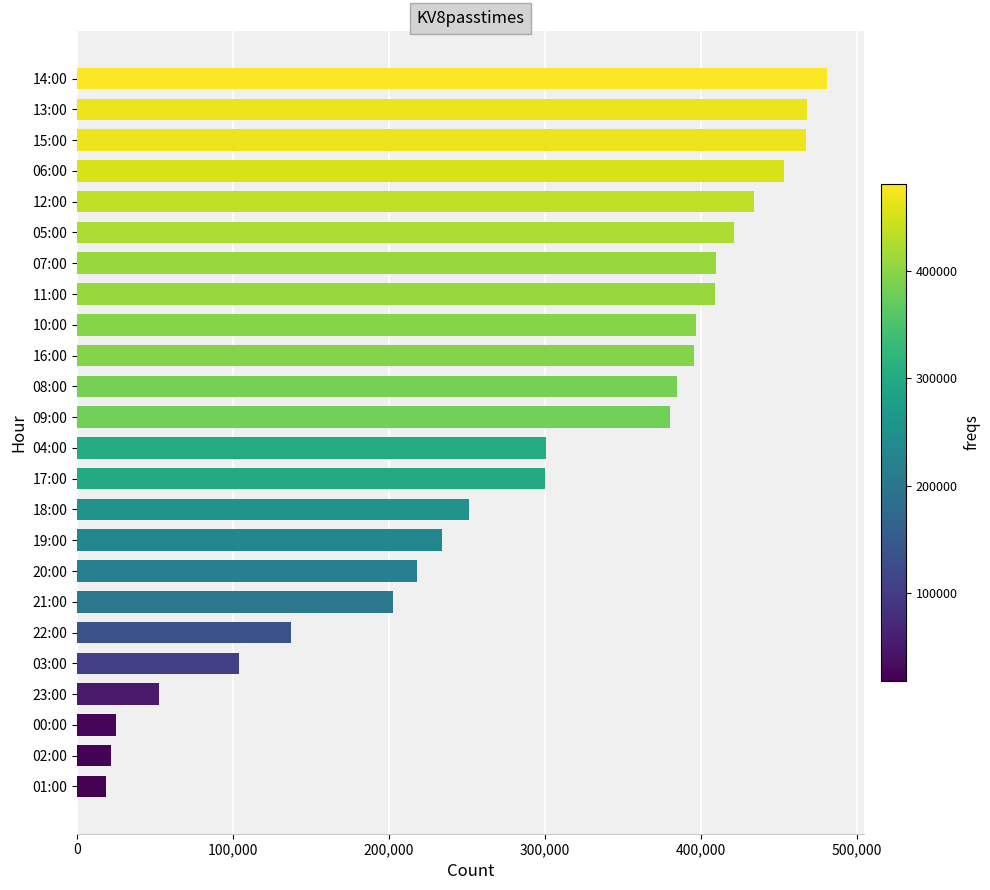

Approximately how many times larger is the value at 17:00 compared to 06:00?

0.7